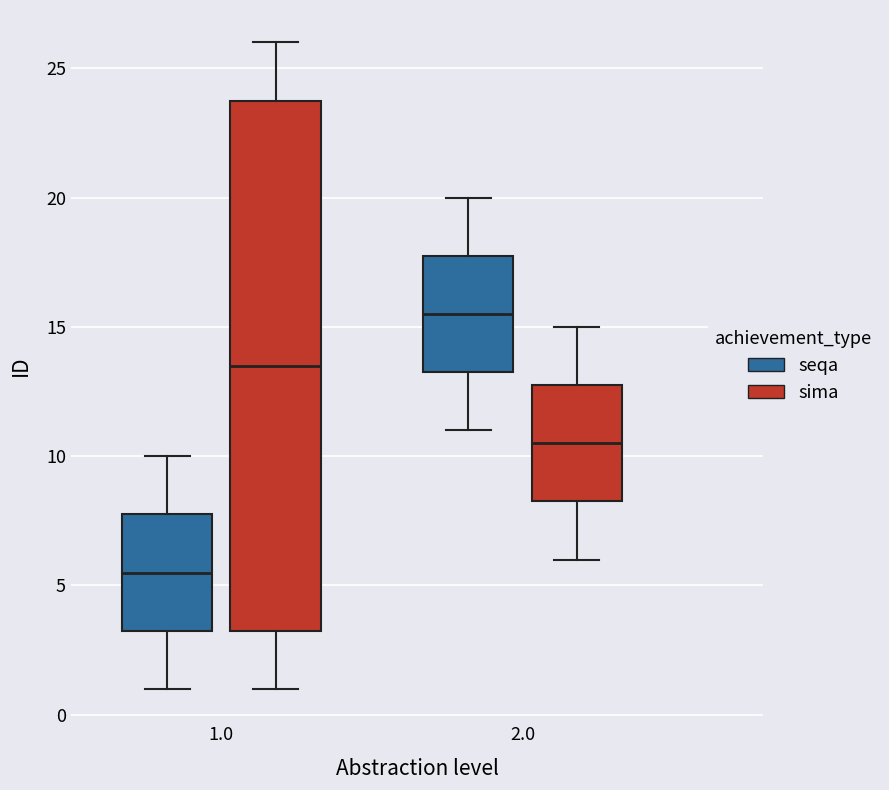

Where is the upper edge of the box for 2.0 (seqa) on the y-axis? The values are not printed on the chart, so give them approximately, as read against the axis.

18.0